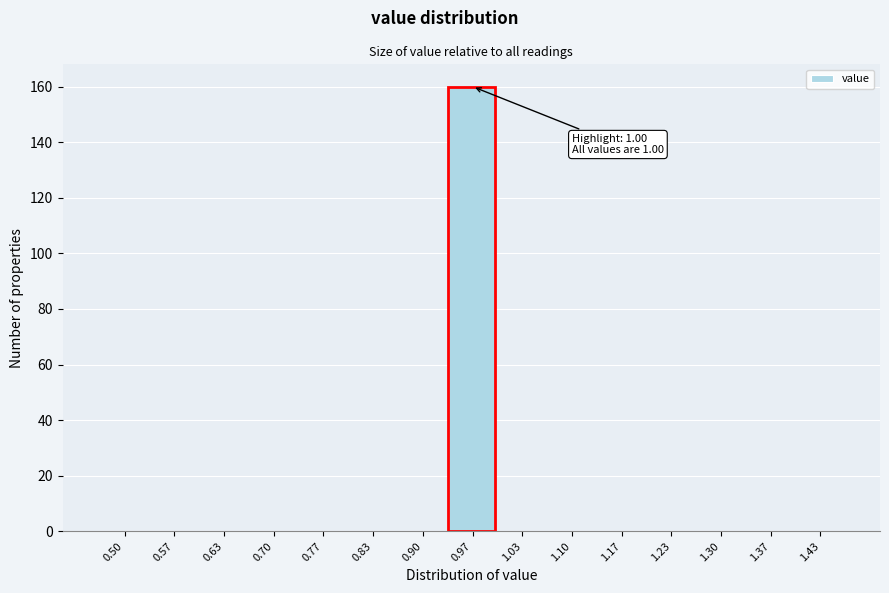

Reading left to right, list all the values displayed in this chart.

0.50=0	0.57=0	0.63=0	0.70=0	0.77=0	0.83=0	0.90=0	0.97=160	1.03=0	1.10=0	1.17=0	1.23=0	1.30=0	1.37=0	1.43=0